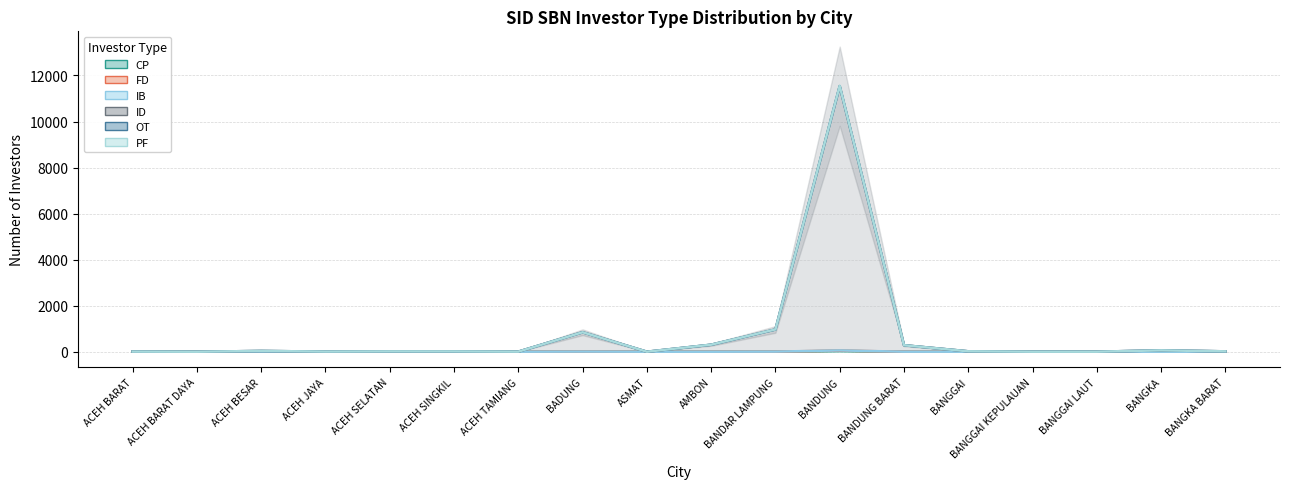

What is the label of the 5th point from the right?

BANGGAI